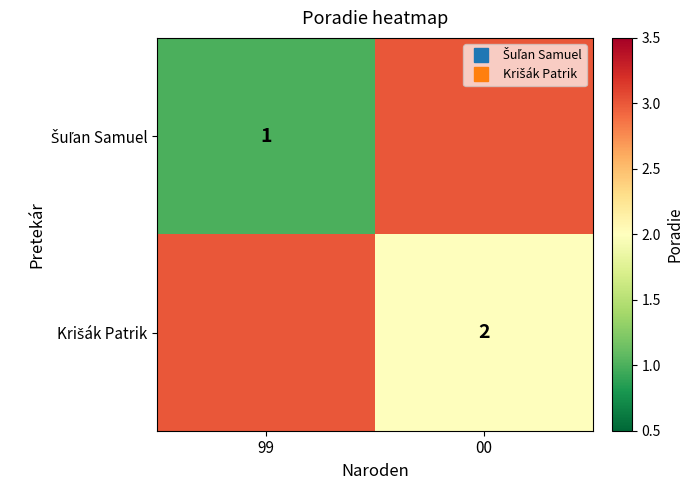

List the labels in order of Šuľan Samuel value, smallest first.

99, 00